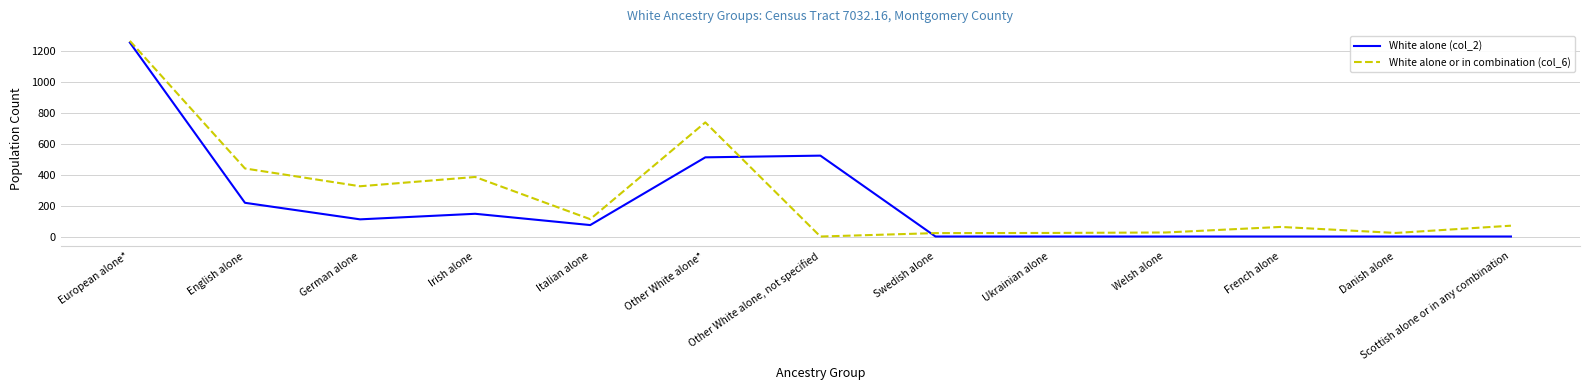

At how many categories does at least one series exceed 1104?

1